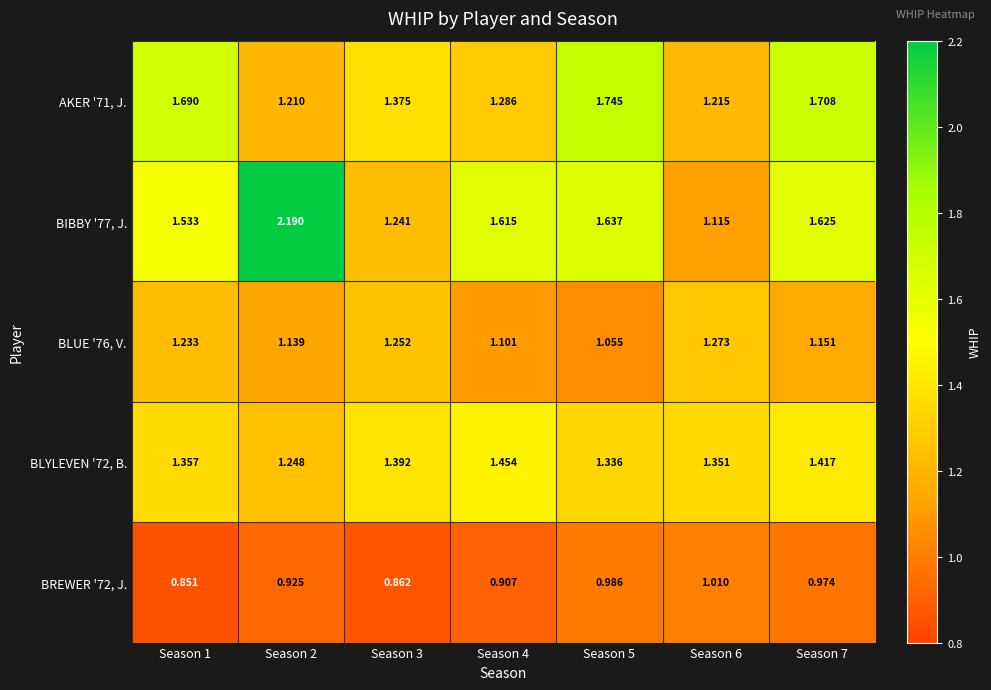

Is the value of BLUE '76, V. at Season 3 greater than the value of BIBBY '77, J. at Season 4?

No